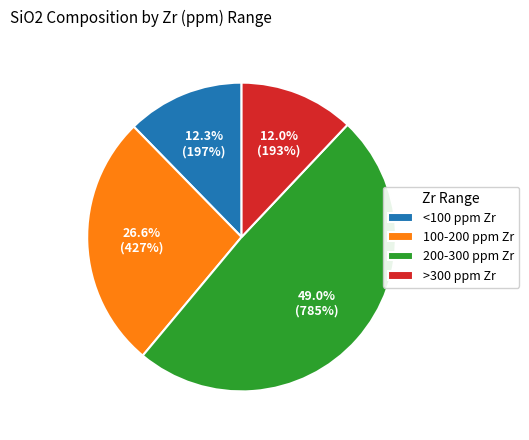

Approximately how many times larger is the value at 100-200 ppm Zr compared to 200-300 ppm Zr?

0.5